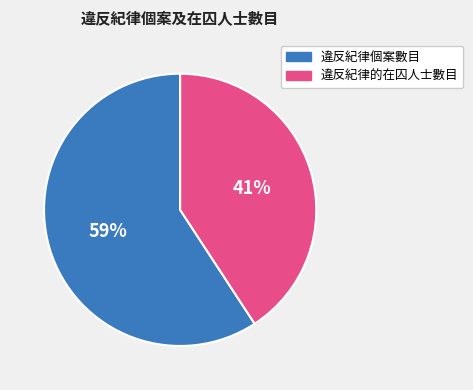

The 違反紀律個案數目 slice represents 59% of the pie. True or false?

True